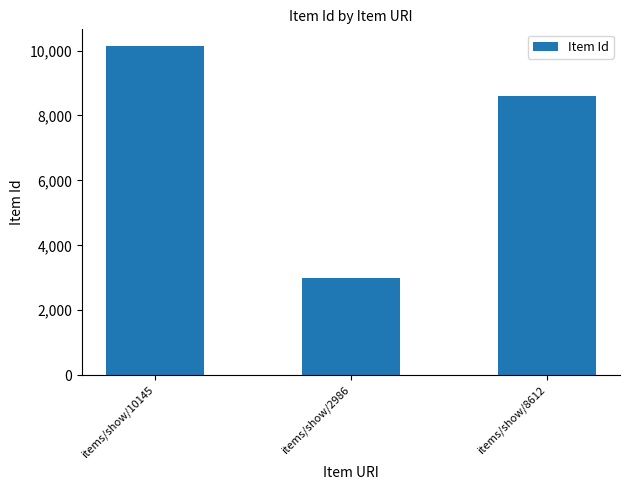

What is the sum of the values at items/show/8612 and items/show/10145?

18757